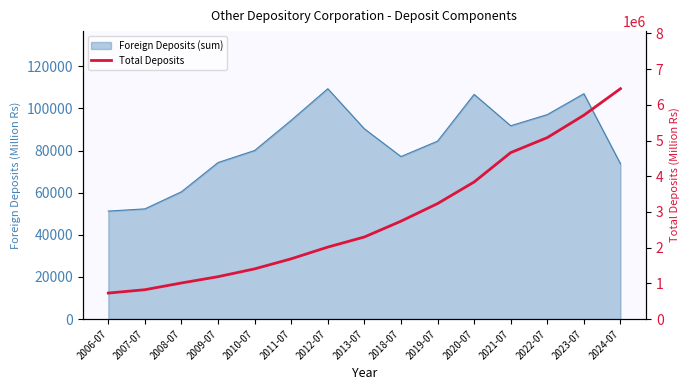

What is the difference between the values at 2007-07 and 2011-07?

865595.4